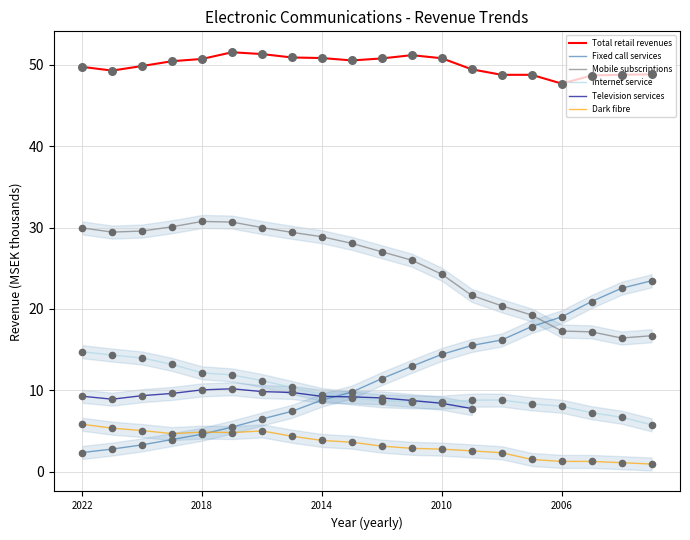

Which series reaches the minimum Y coordinate?

Dark fibre